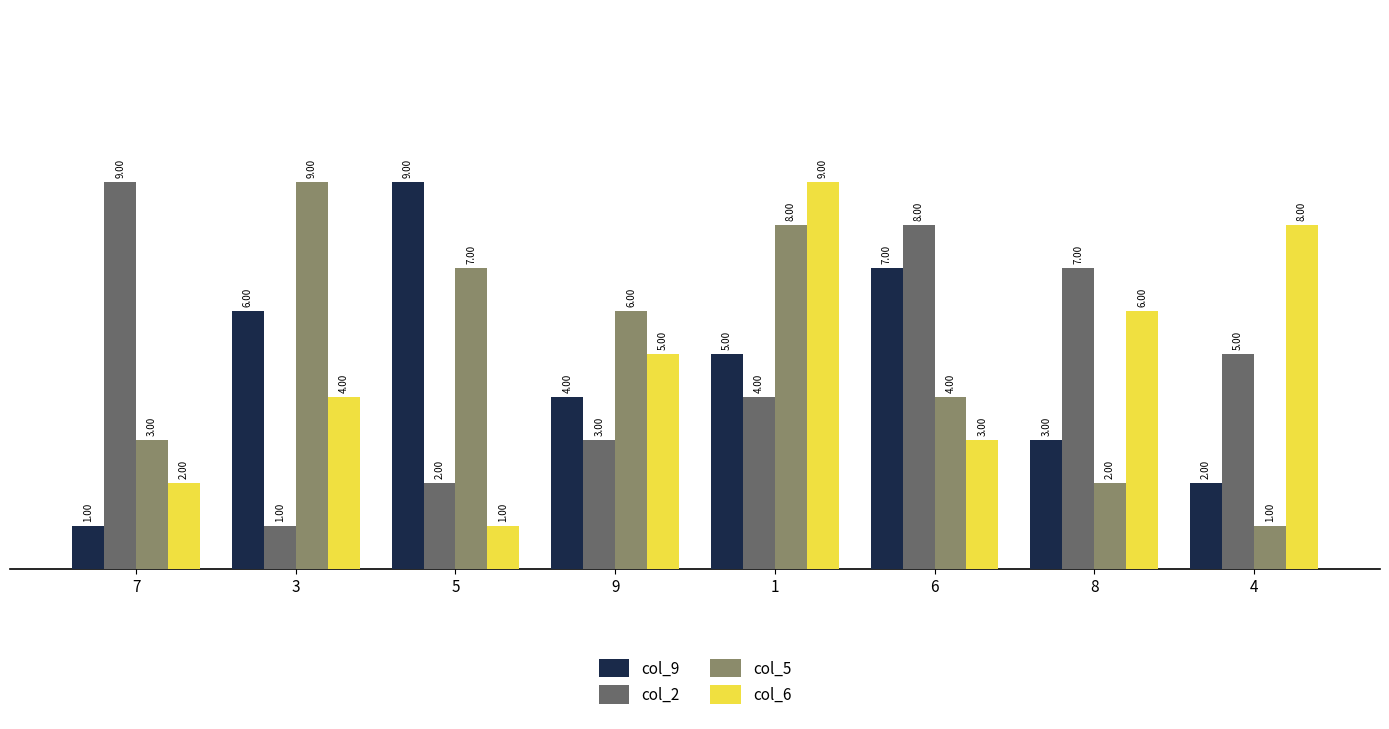

How many values in the col_9 series are below 5?

4